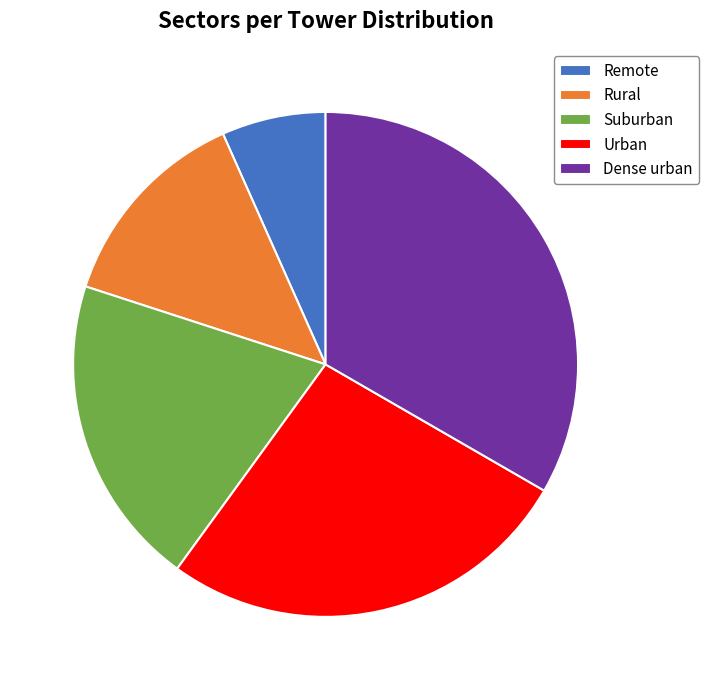

The Urban slice represents 27% of the pie. True or false?

True